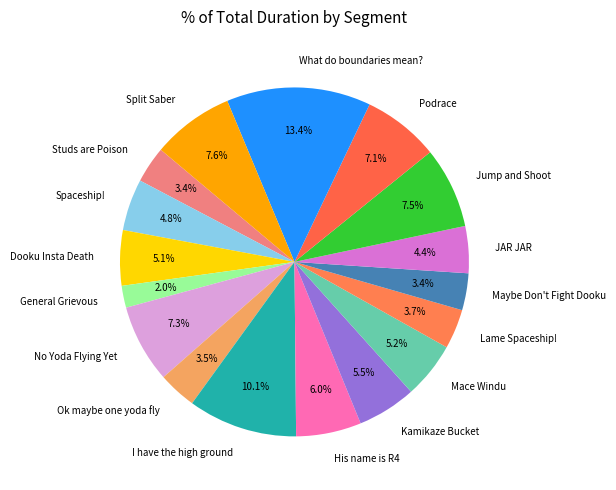

Which slice is the smallest?

General Grievous